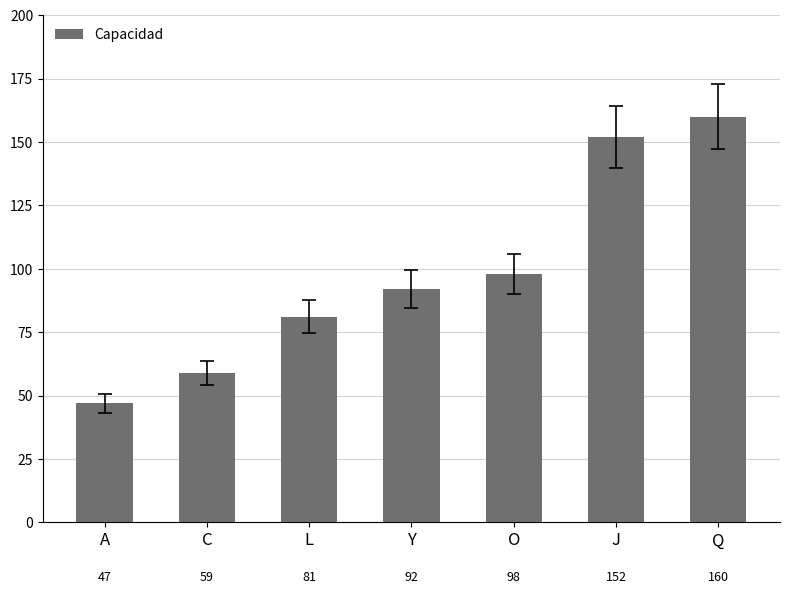

What is the label of the 2nd bar from the left?

C